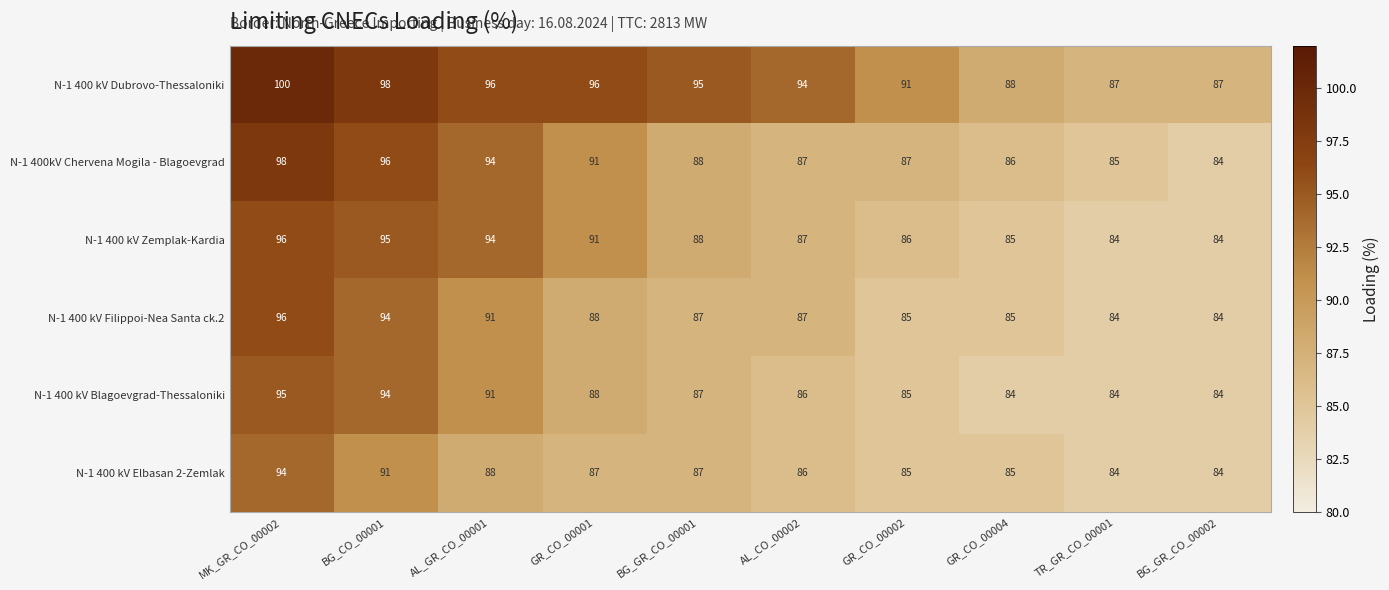

Which series has the largest total across all categories?

N-1 400 kV Dubrovo-Thessaloniki